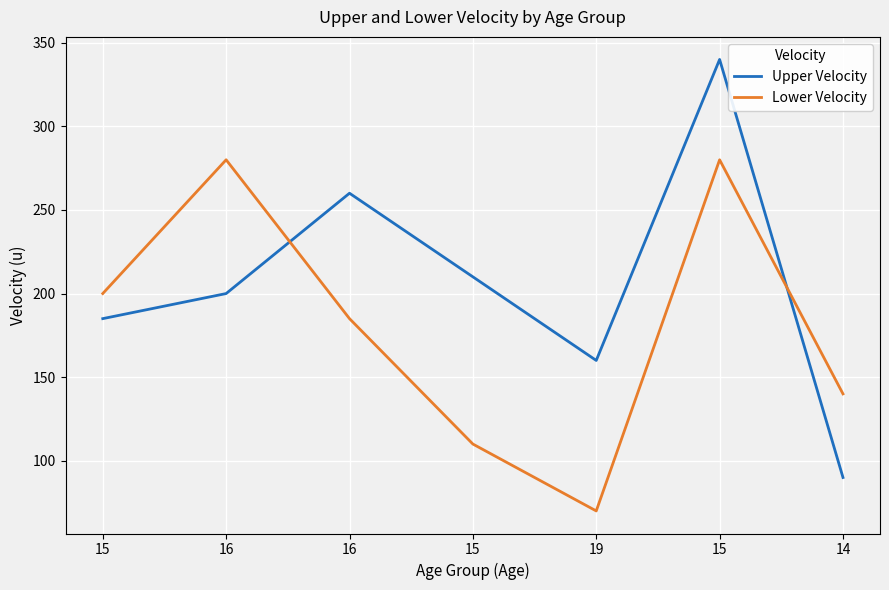

The Lower Velocity series shows 280 at 16. True or false?

True